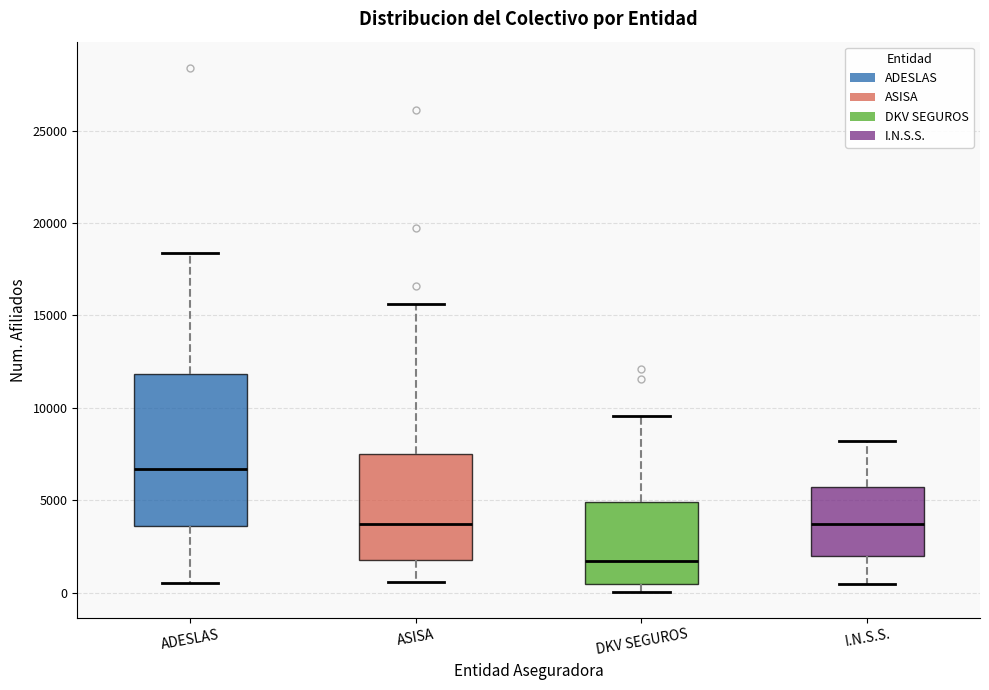

Comparing the boxes themselves (not the whiskers), which one is the tallest?

ADESLAS